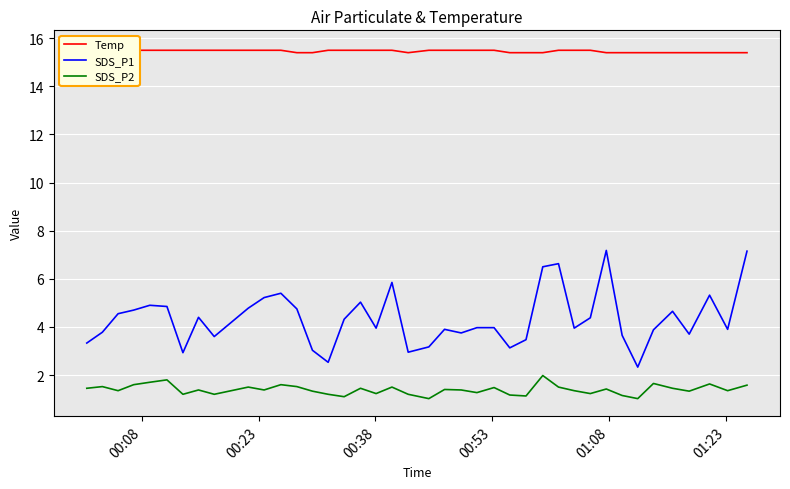

How many values in the SDS_P1 series are below 3?

4